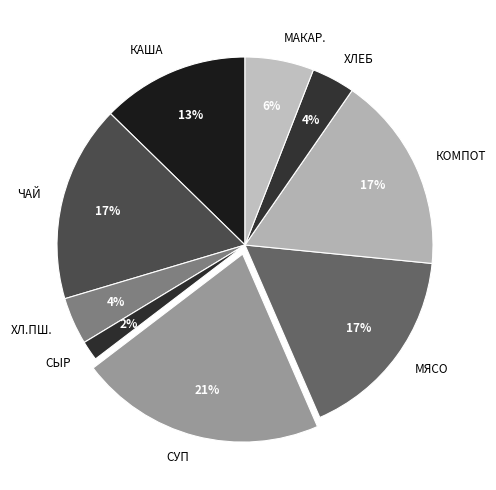

True or false: СУП accounts for 21% of the total.

True